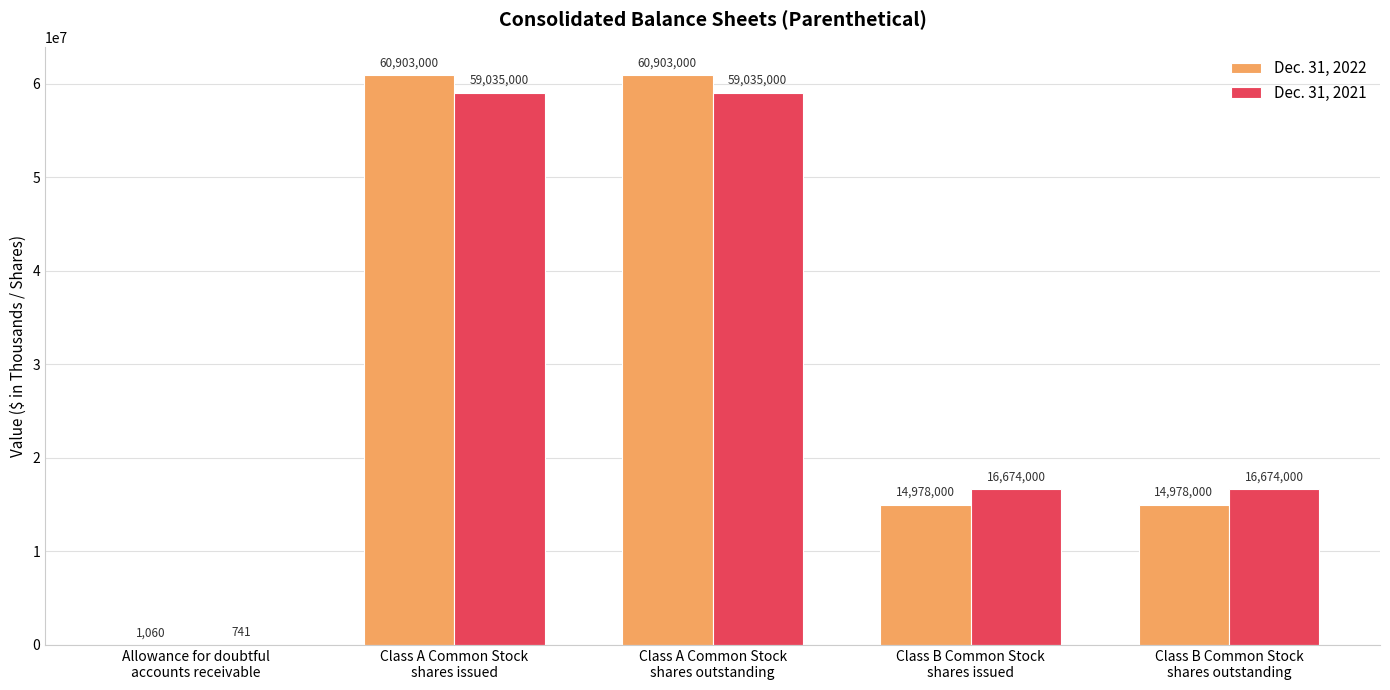

What is the maximum value for Dec. 31, 2022?

60903000